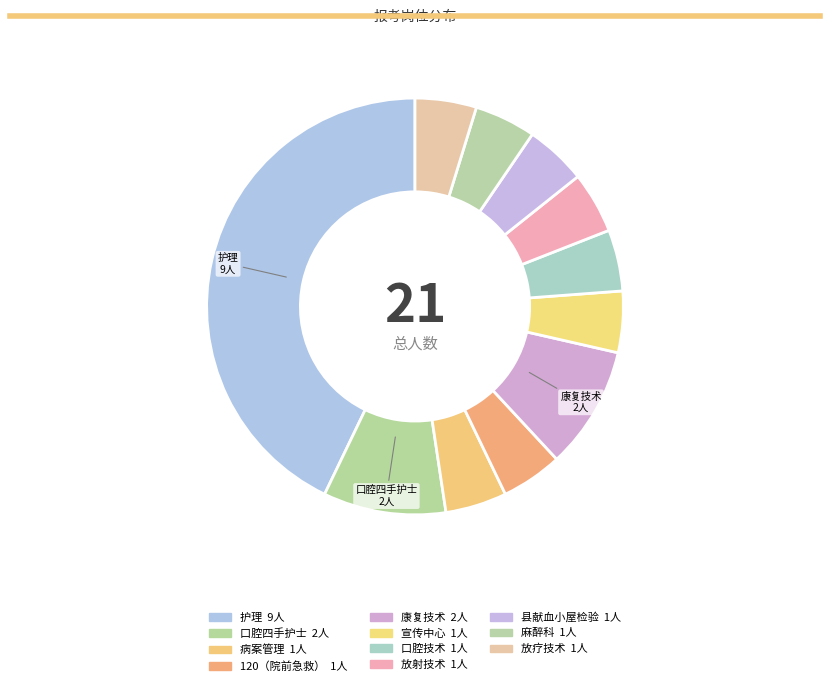

Which has a higher value, 放射技术 or 病案管理?

放射技术